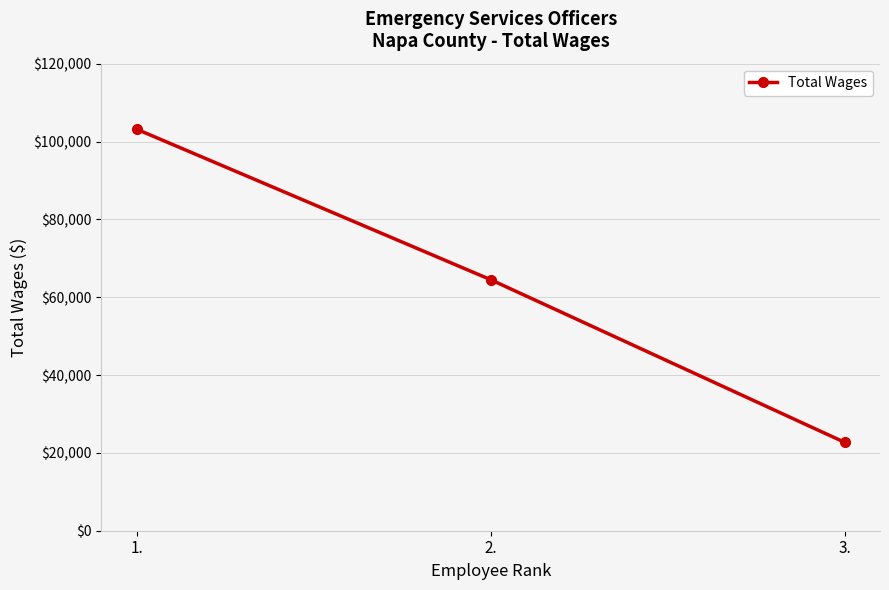

Reading left to right, transcribe all the data shown in this chart.

103146	64493	22712